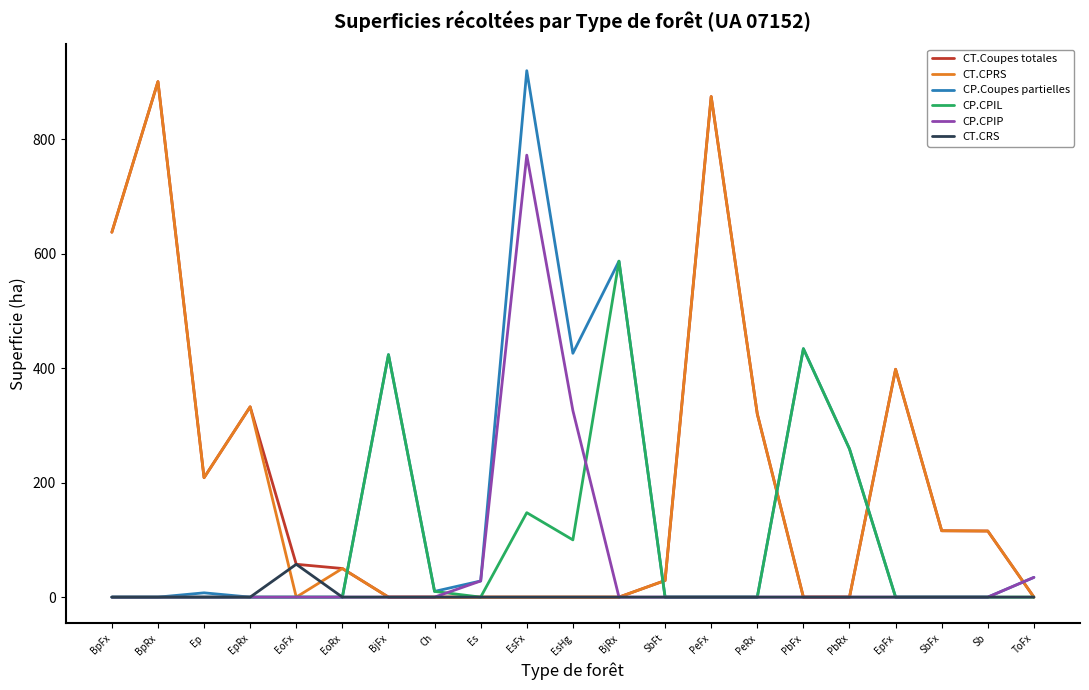

At which label does CT.CPRS first exceed 28?

BpFx